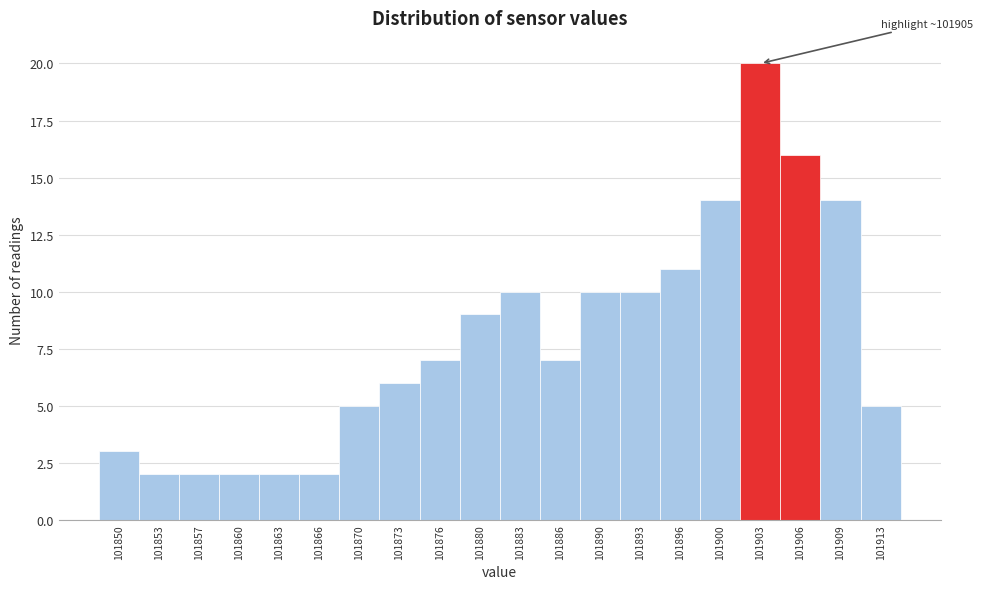

Reading right to left, extract all data points from this chart.

101913=5	101909=14	101906=16	101903=20	101900=14	101896=11	101893=10	101890=10	101886=7	101883=10	101880=9	101876=7	101873=6	101870=5	101866=2	101863=2	101860=2	101857=2	101853=2	101850=3